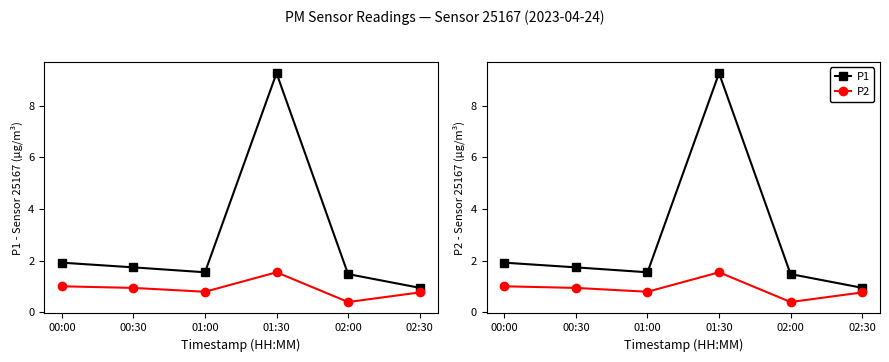

Reading left to right, what are all the values shown in this chart?

P1: 00:00=1.9	00:30=1.7	01:00=1.6	01:30=9.2	02:00=1.5	02:30=0.9
P2: 00:00=1.0	00:30=0.9	01:00=0.8	01:30=1.6	02:00=0.4	02:30=0.8